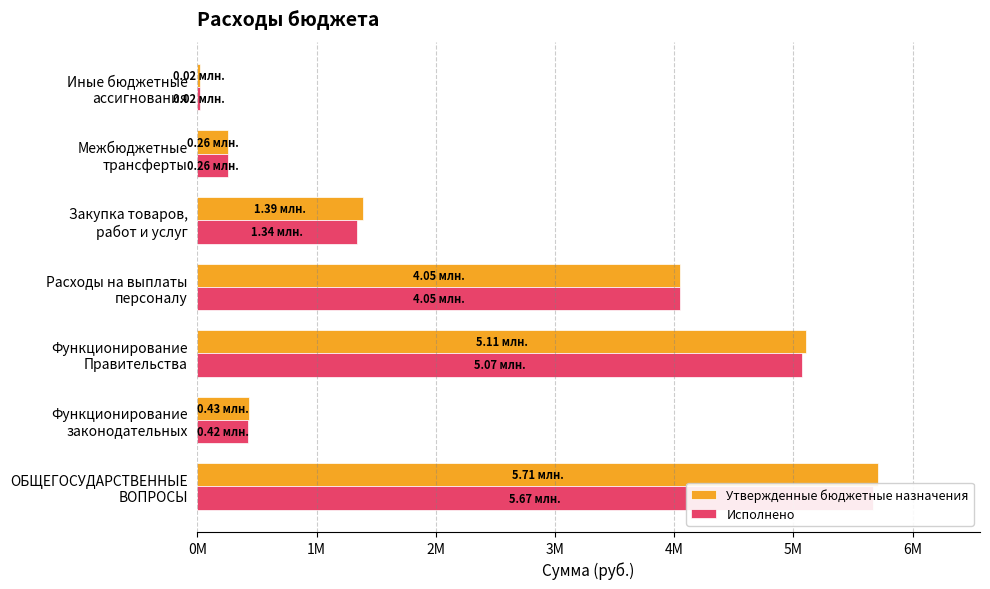

What is the highest value of the Исполнено series?

5665670.9